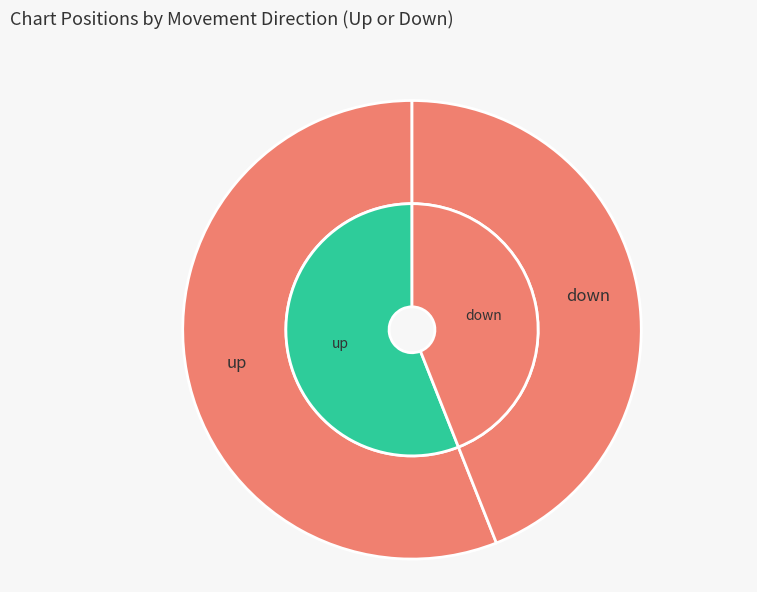

Does up account for over 50% of the chart?

Yes